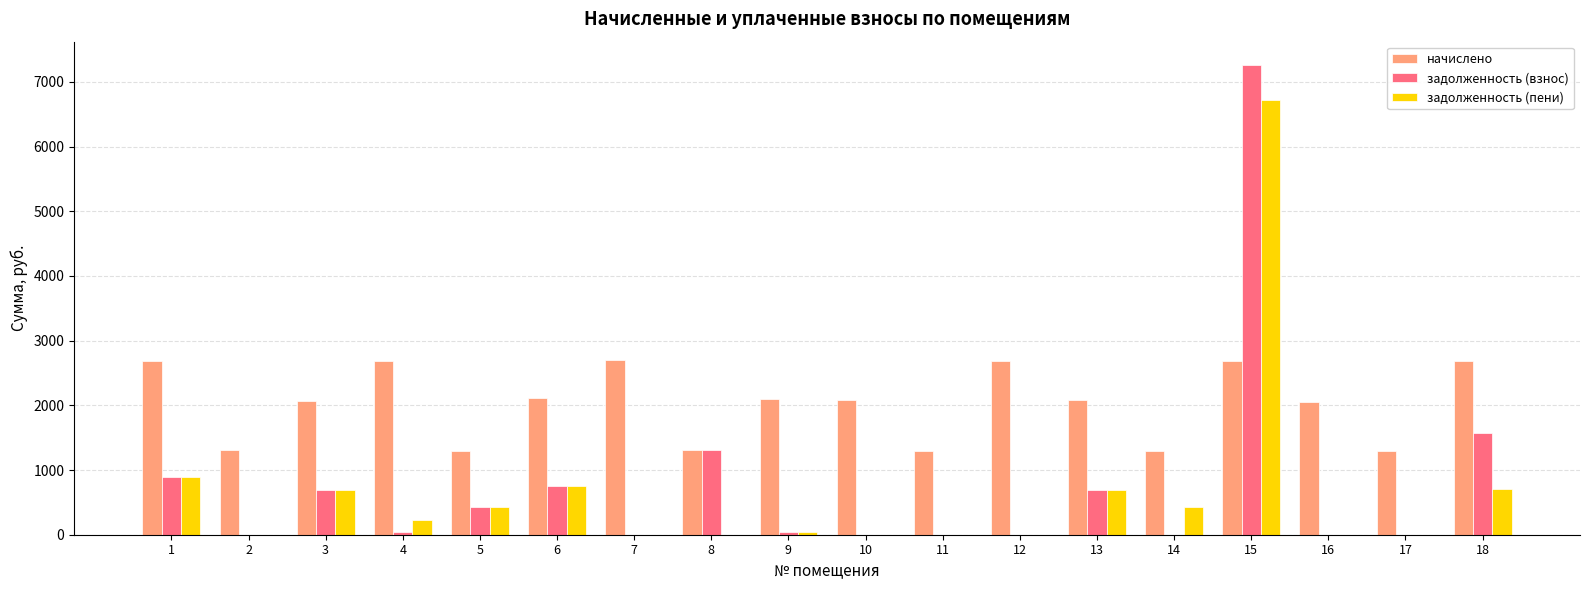

What value does the начислено series have at 17?

1301.5